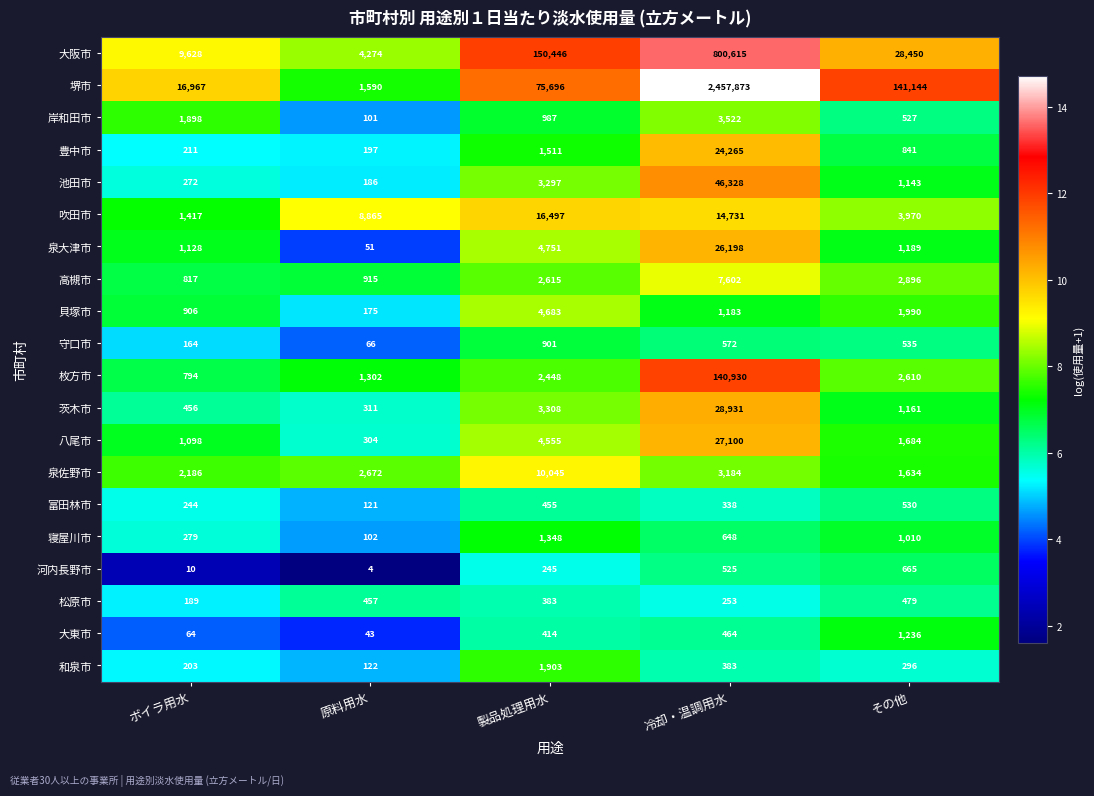

What is the greatest value displayed?

2457873